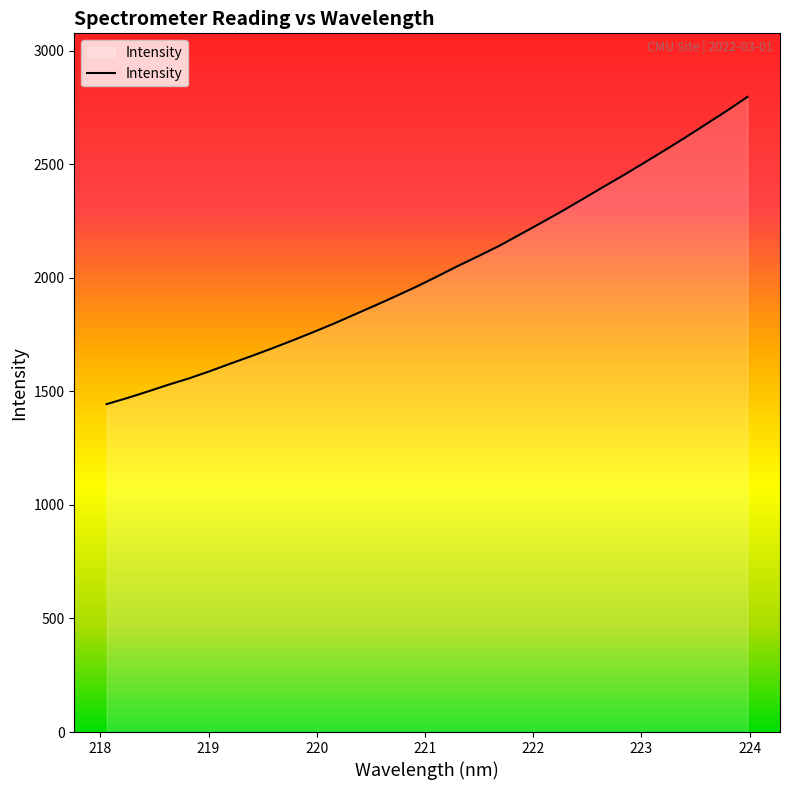

What is the difference between the maximum and minimum values?

1352.7